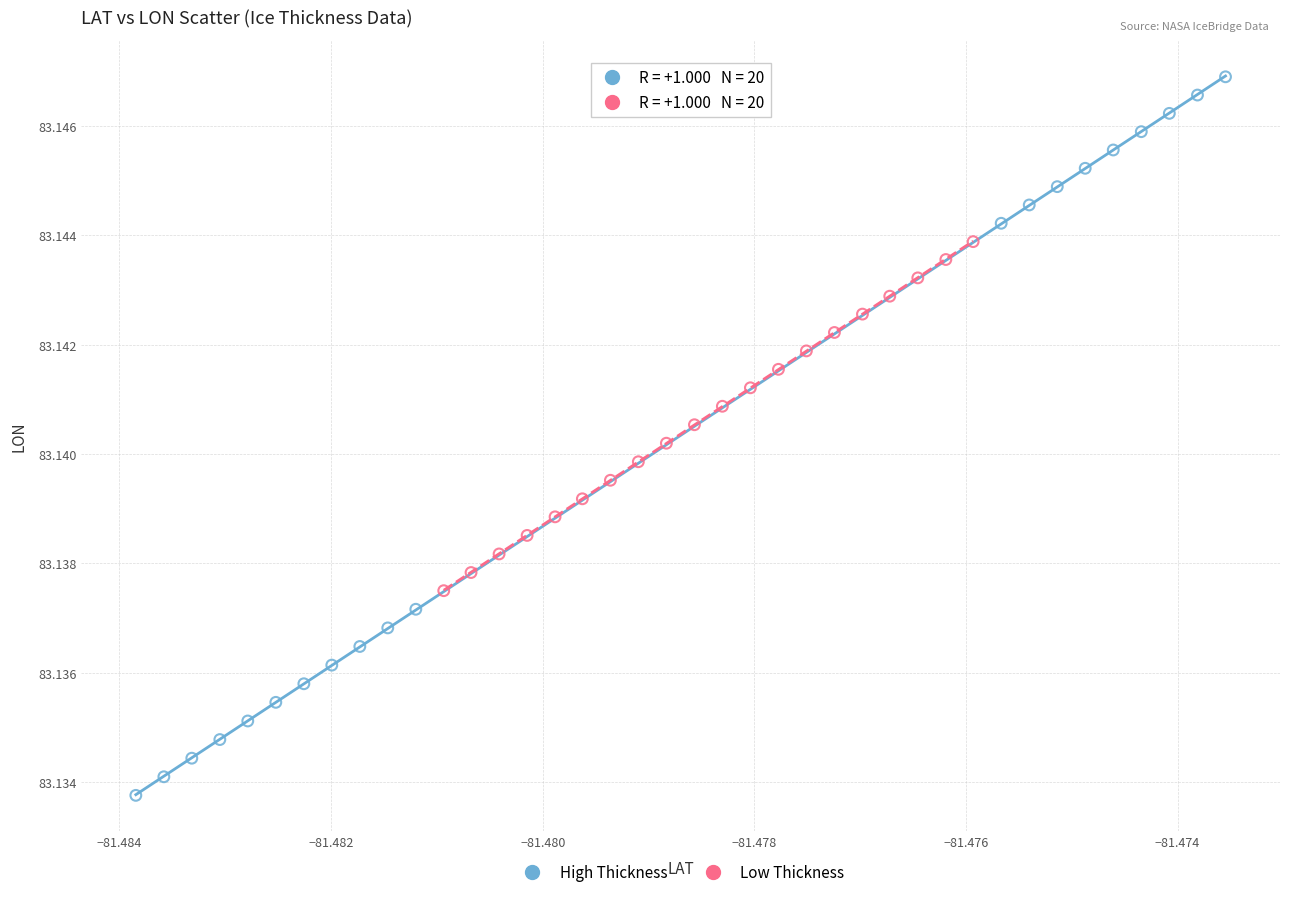

What are all the series names shown in the legend?

High Thickness, Low Thickness